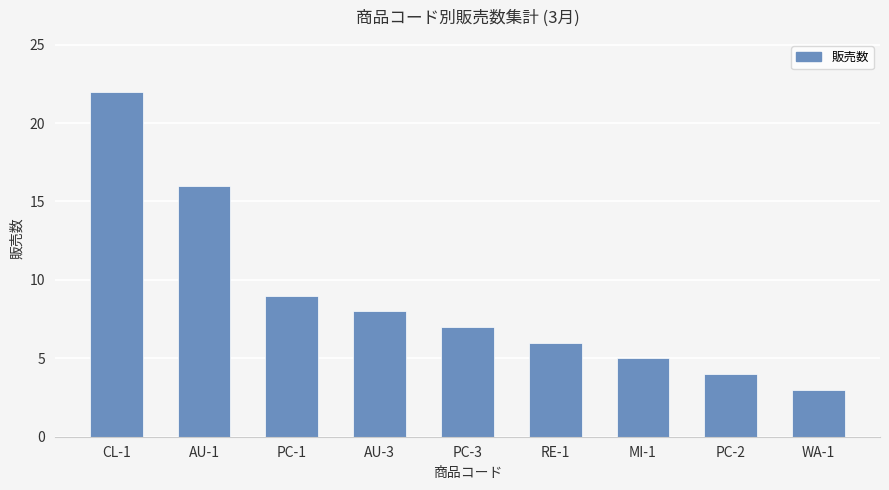

What is the value of the 8th bar from the left?

4